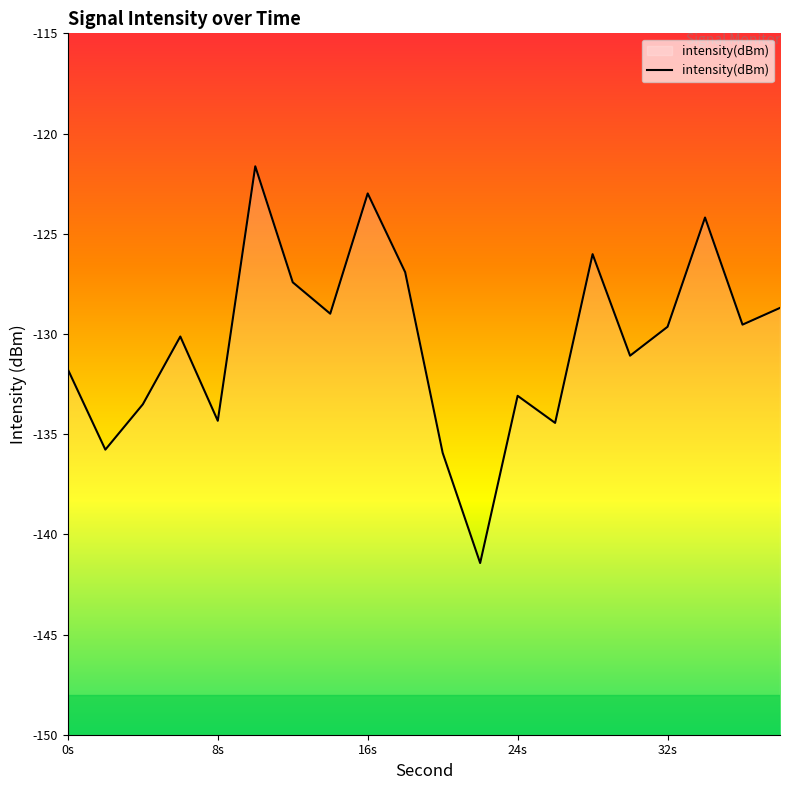

How many lines are shown in the chart?

1